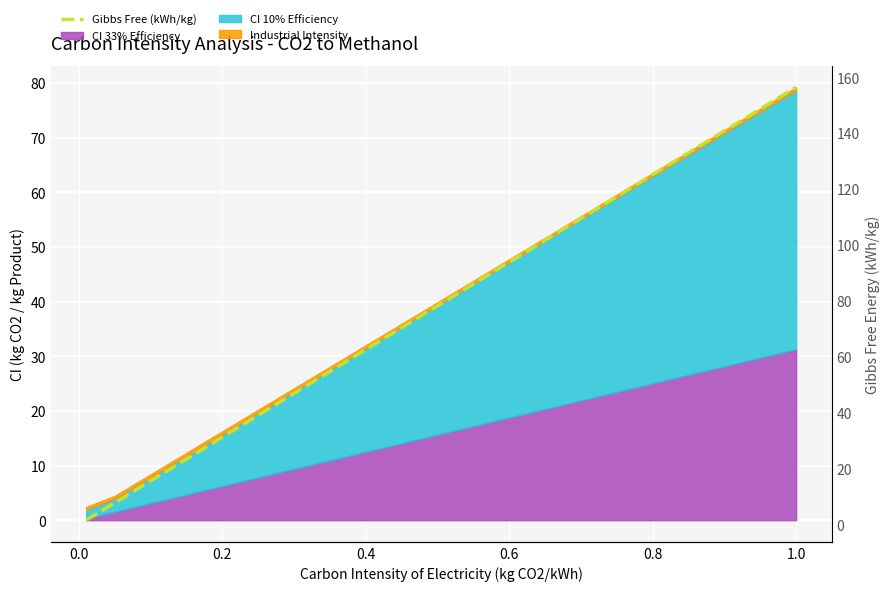

What is the smallest value displayed?

1.6